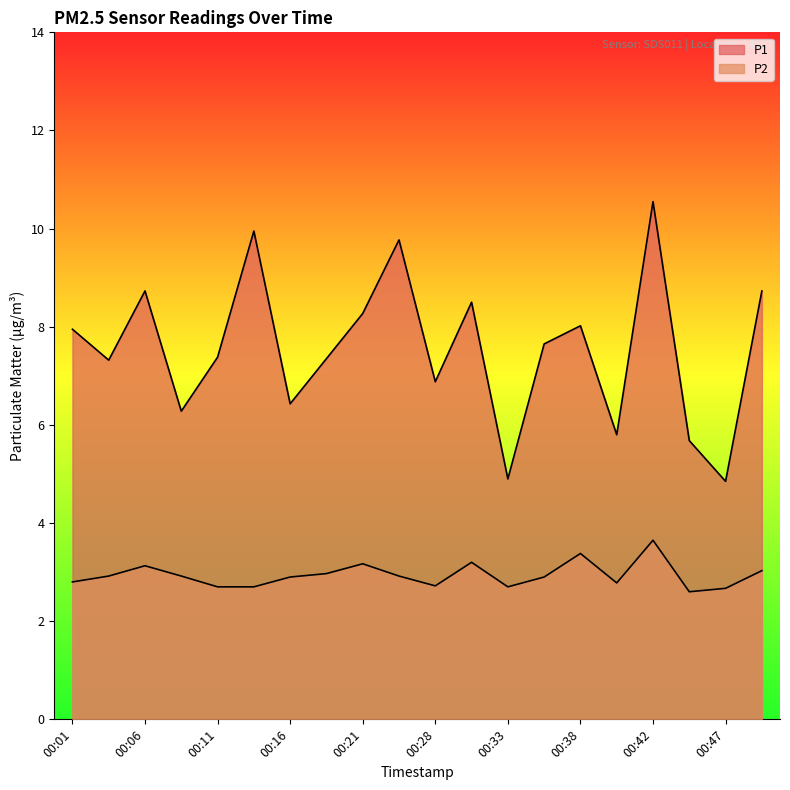

What is the approximate value of P1 at 00:08?

6.3